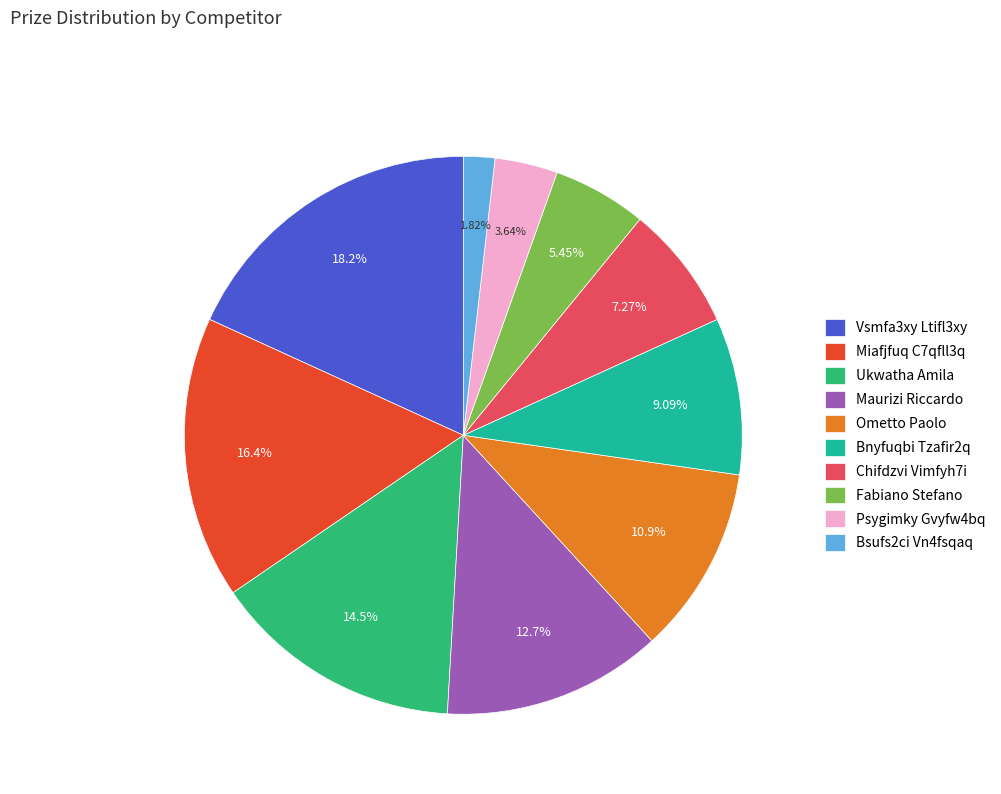

To the nearest percent, what is the difference between the largest and smallest slice percentages?

16%